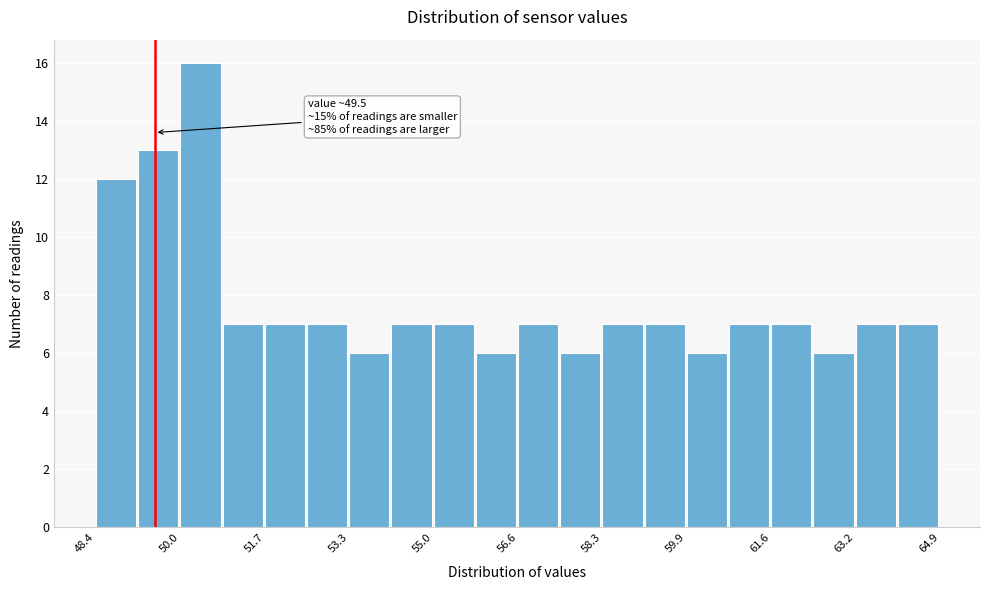

Over which range of the x-axis is the bar tallest?

50.0 to 50.8